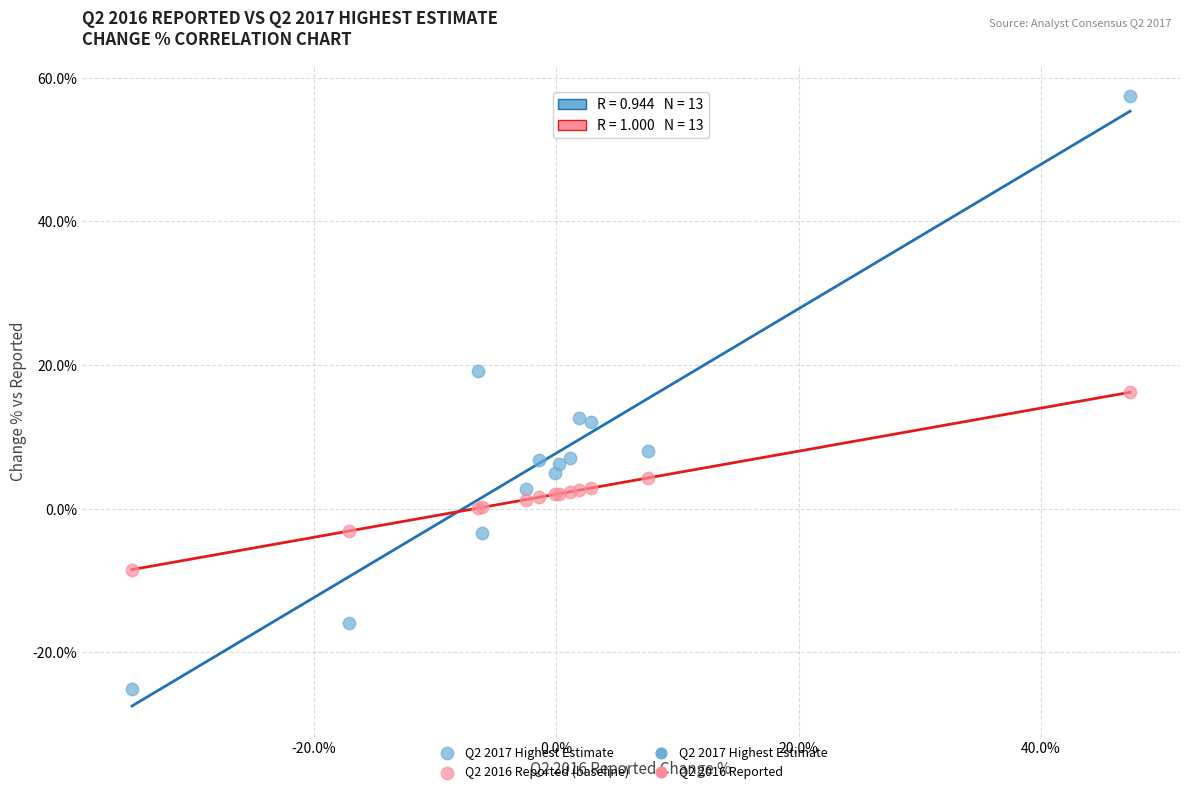

Which series reaches the maximum Y coordinate?

Q2 2017 Highest Estimate